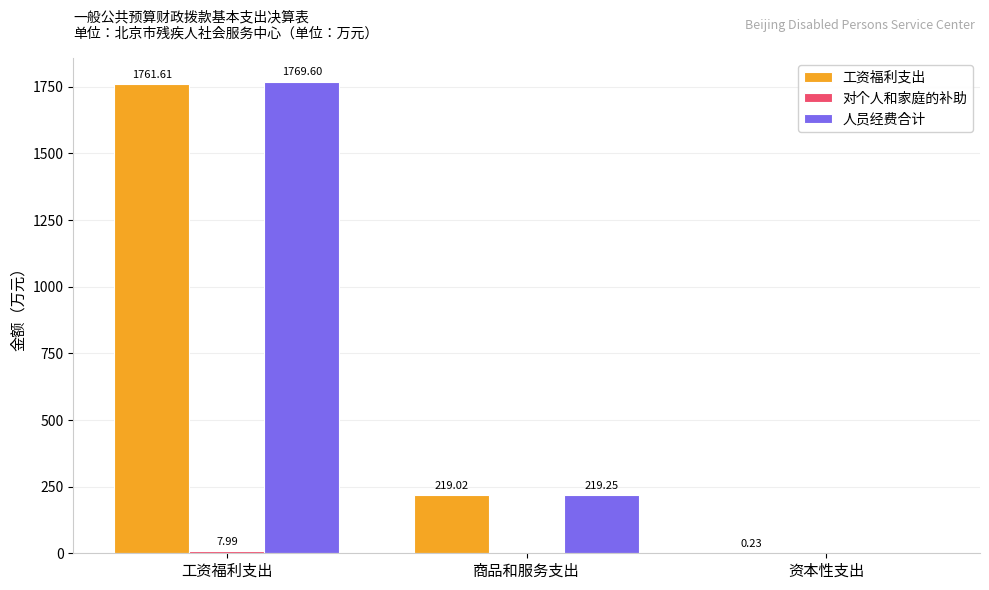

Which series has the widest spread of values?

人员经费合计